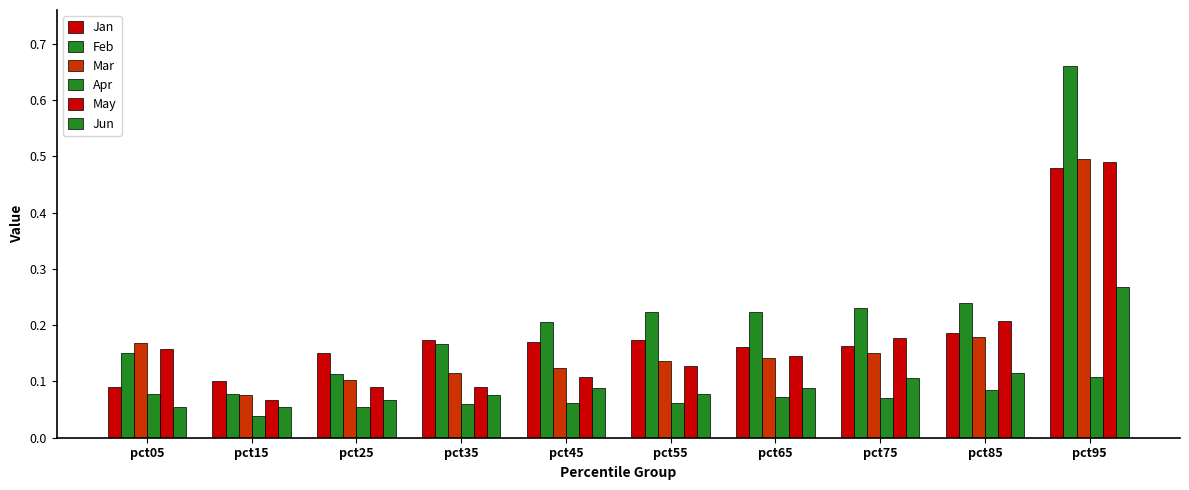

Which series has the widest spread of values?

Feb